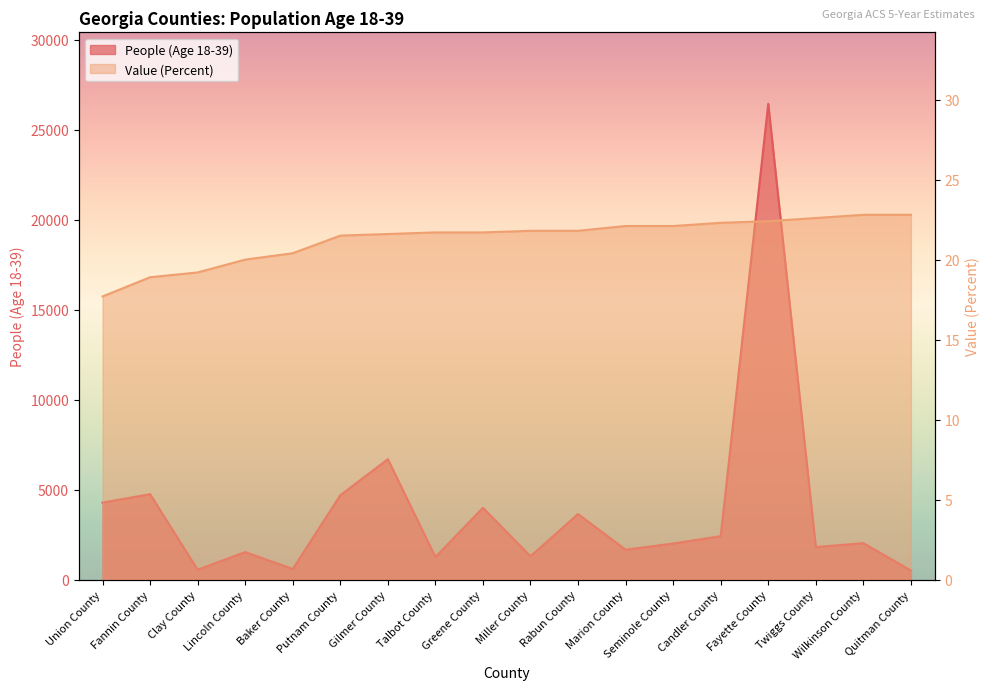

List the series in order of their peak value, lowest first.

Value (Percent), People (Age 18-39)